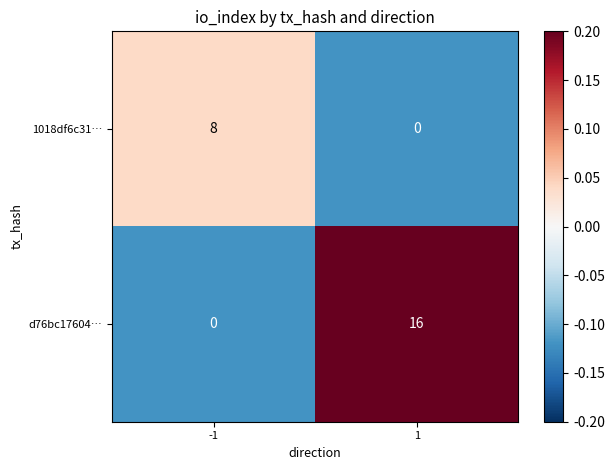

How many values in the 1018df6c31… series are below 8?

1